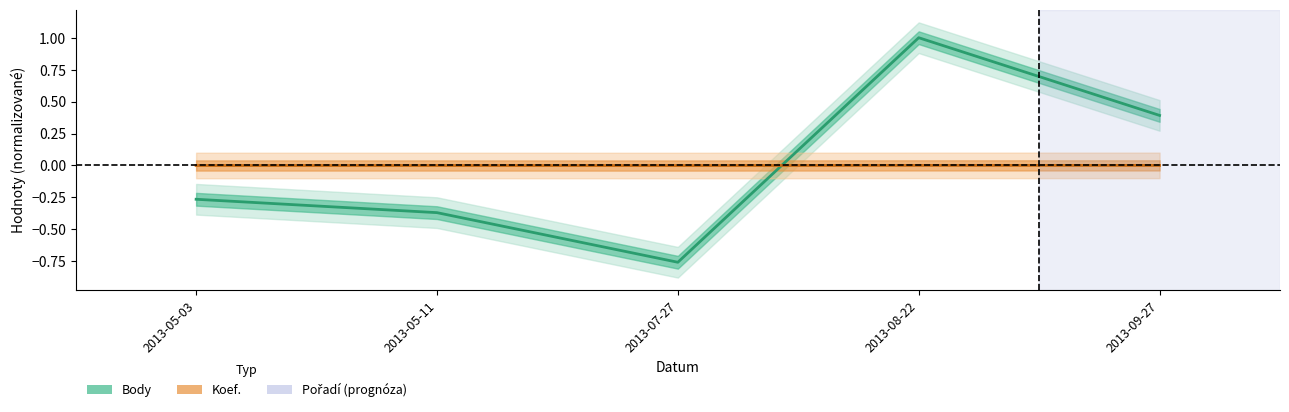

Rank the categories by Body value from highest to lowest.

2013-08-22, 2013-09-27, 2013-05-03, 2013-05-11, 2013-07-27